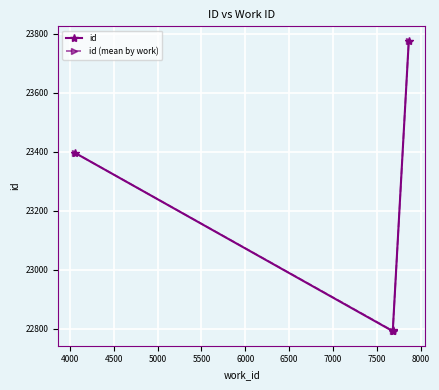

List the labels in order of value, largest first.

7864, 4057, 7682, 7682, 7682